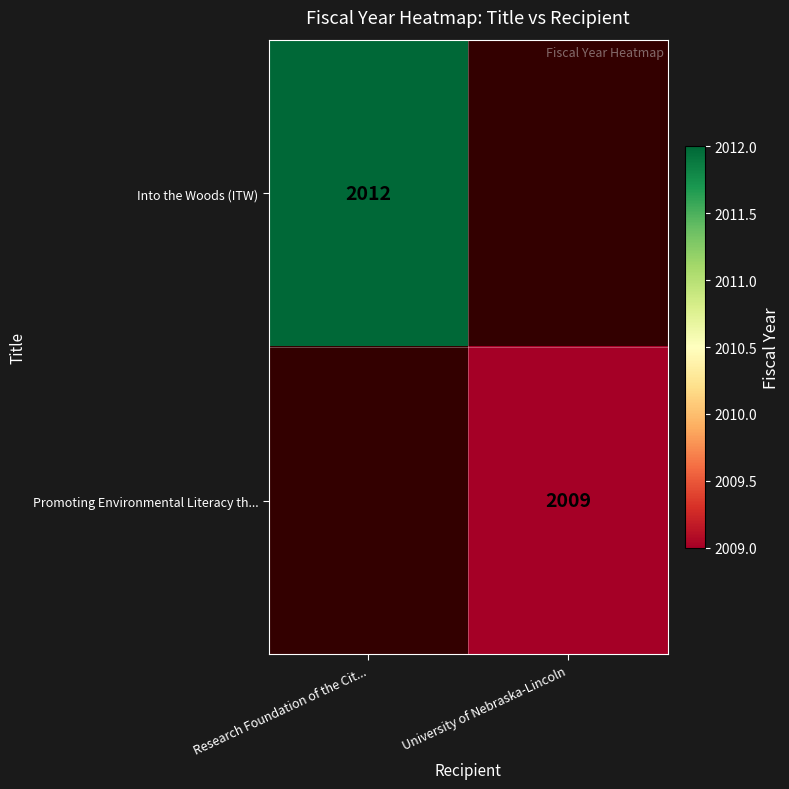

Which category has the highest value across all series?

Research Foundation of the Cit...